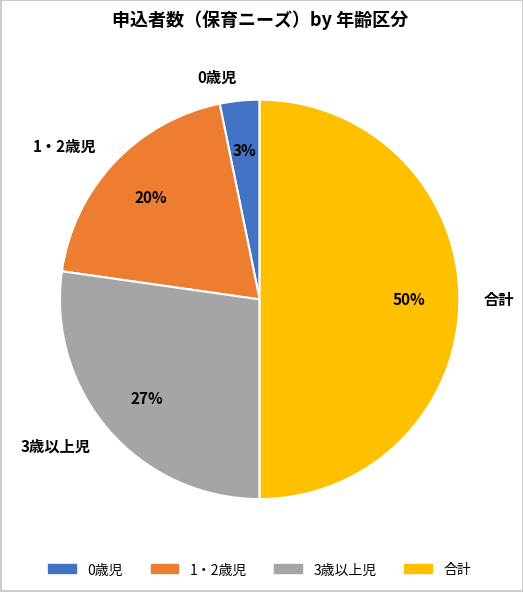

Rank the categories by value from highest to lowest.

合計, 3歳以上児, 1・2歳児, 0歳児